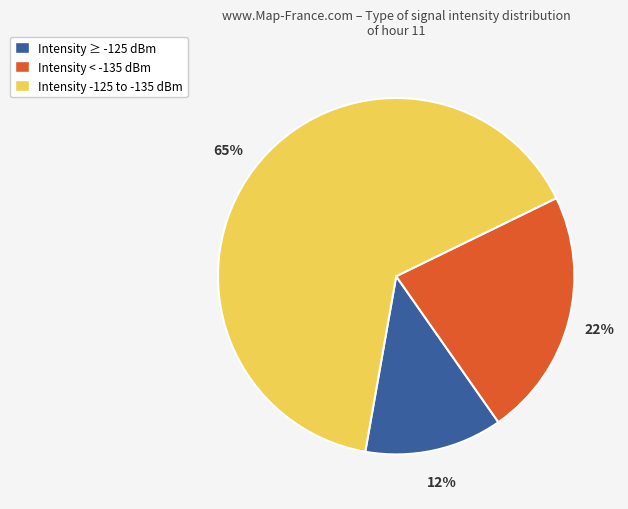

How many slices are in this pie chart?

3